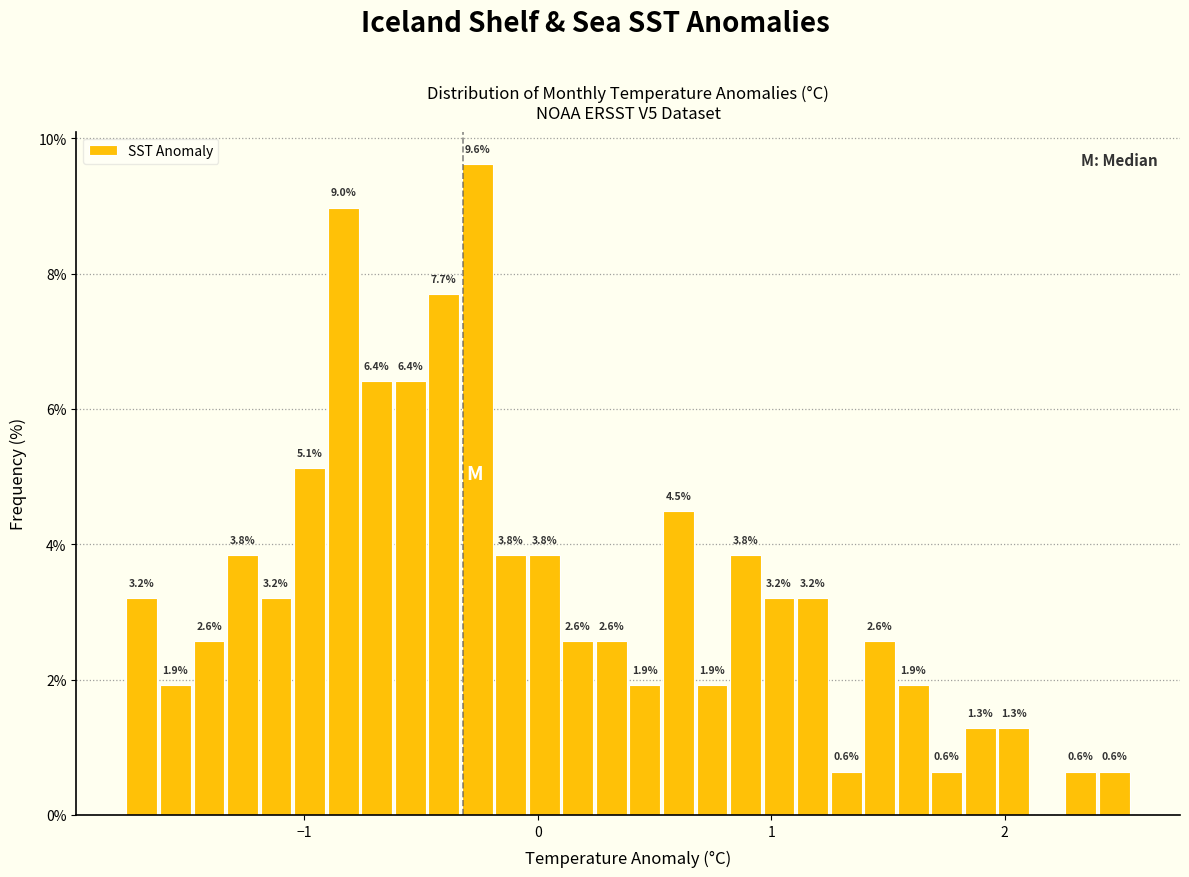

Around what value on the x-axis is the tallest bar? Give the approximate position of its centre, as read against the axis.

-0.3